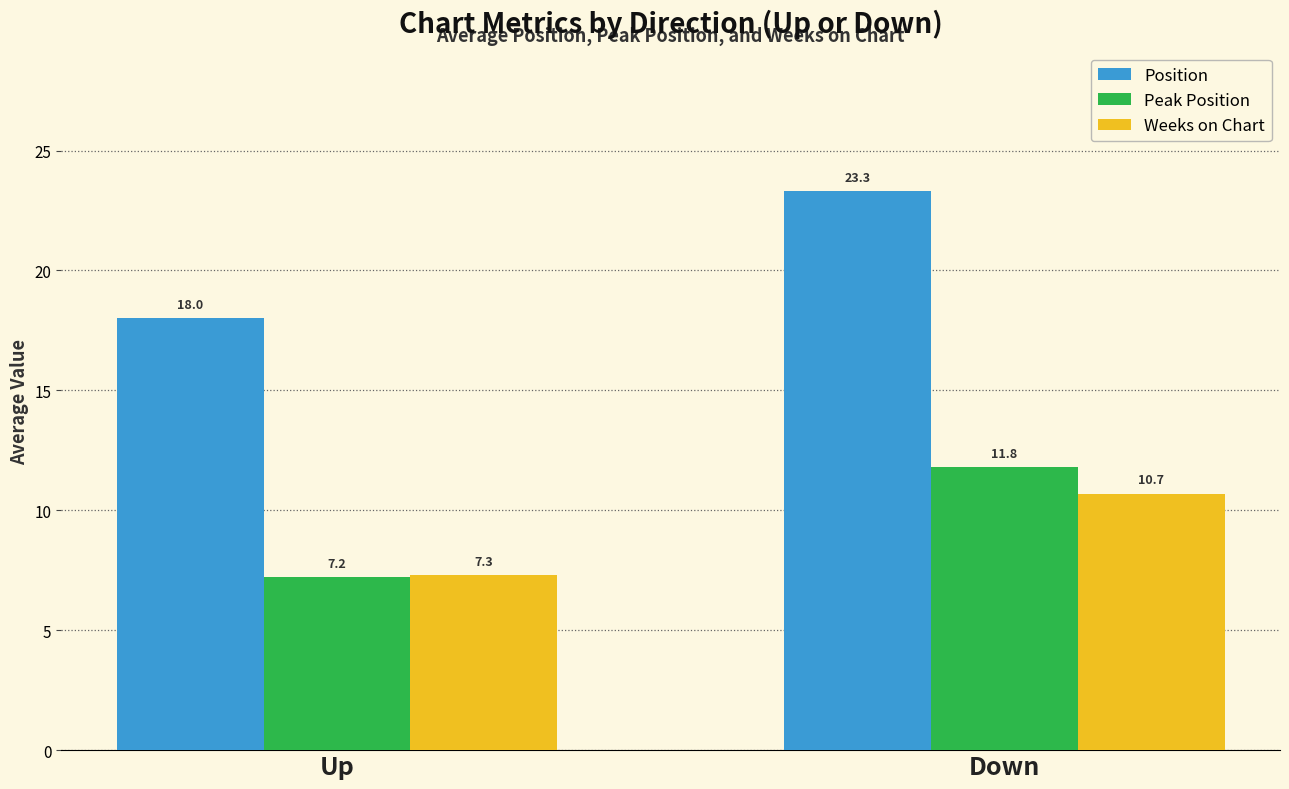

What is the value of the Position bar at the 1st from the left?

18.0